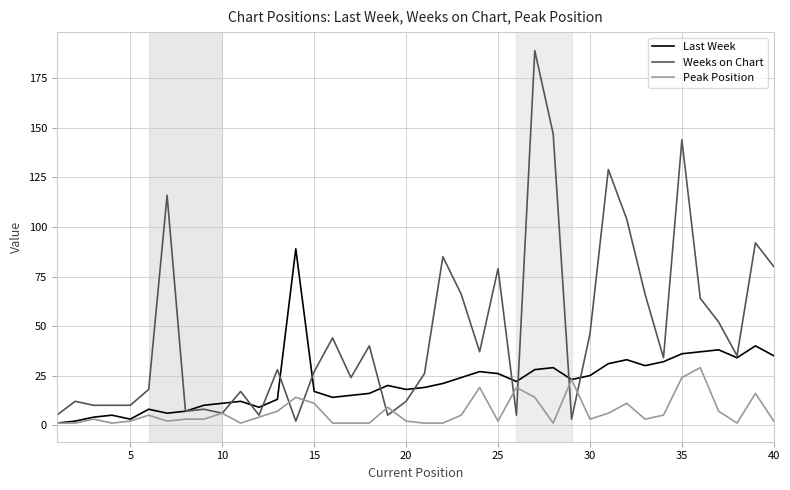

How many lines are shown in the chart?

3